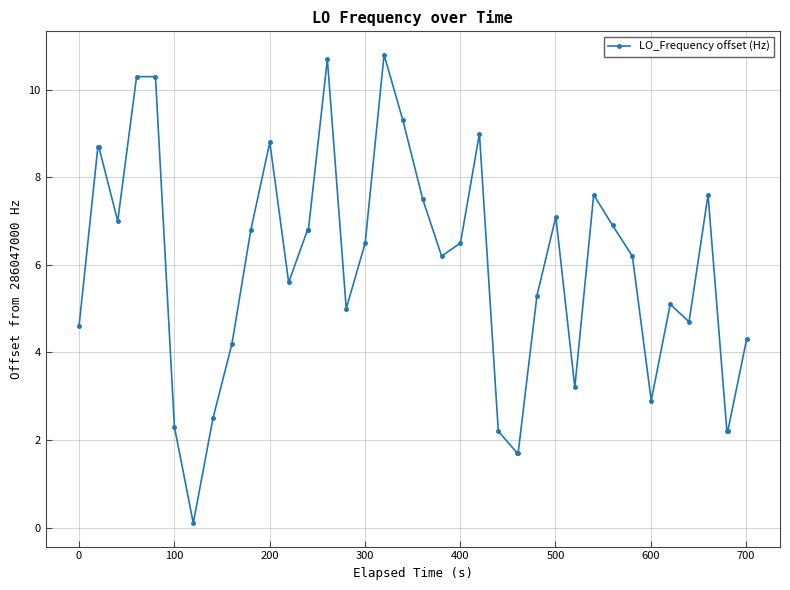

What is the sum of all values?

235.9